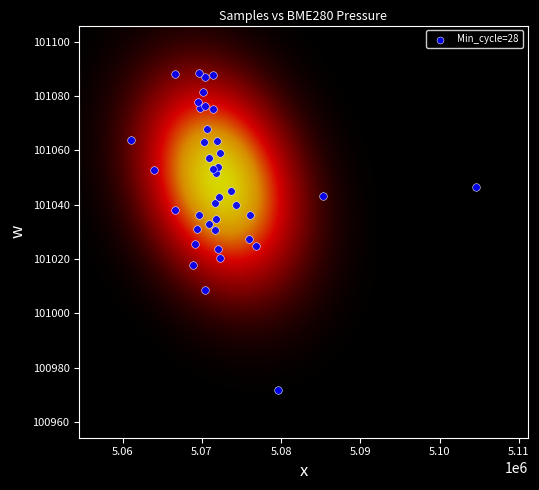

What is the range of Y values (max minus min)?

116.7